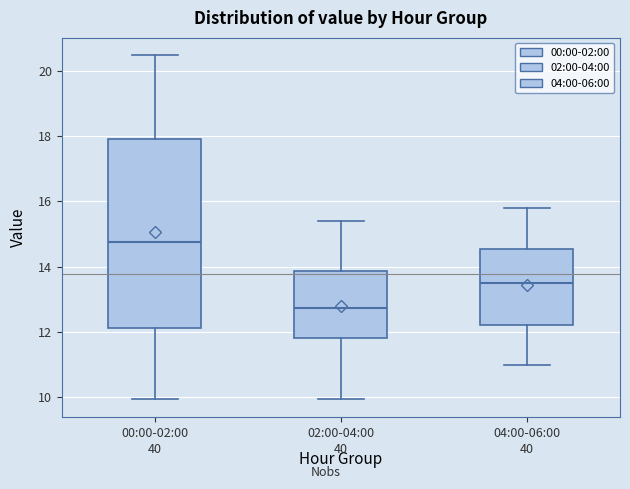

Which box's median line is the lowest?

02:00-04:00